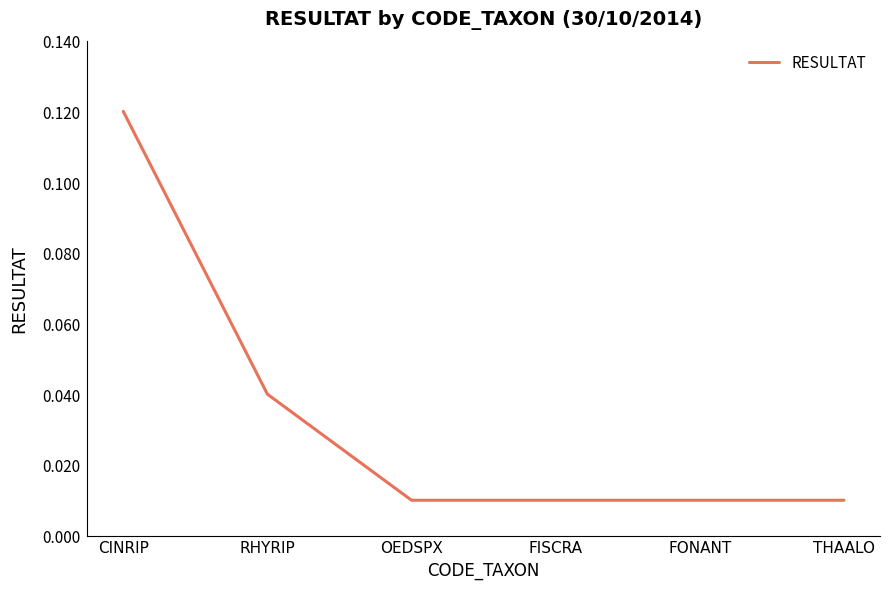

What position from the right is FISCRA?

3